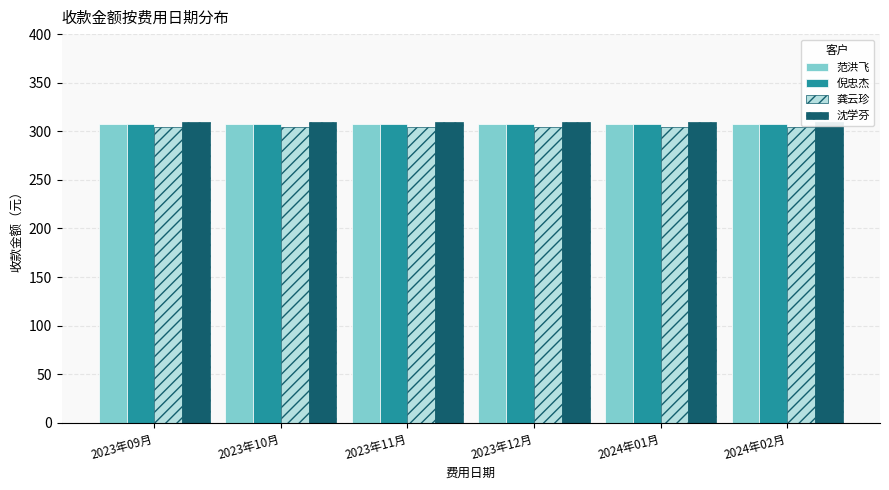

What is the label of the 6th bar from the left?

2024年02月